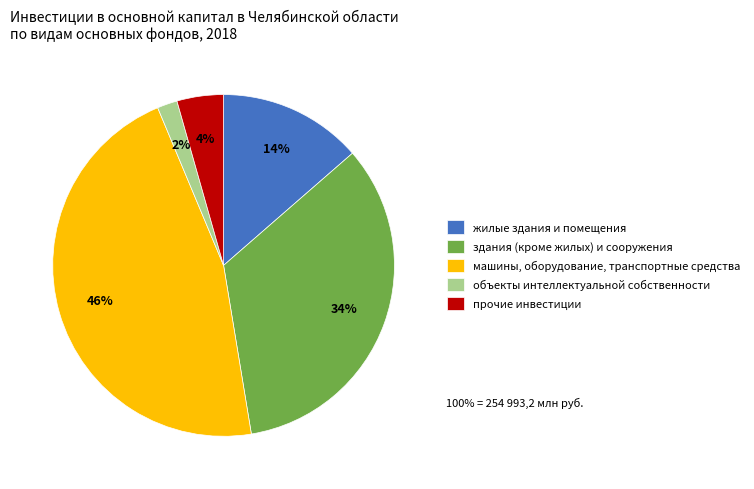

Do жилые здания и помещения and здания (кроме жилых) и сооружения together represent more than half of the pie?

No